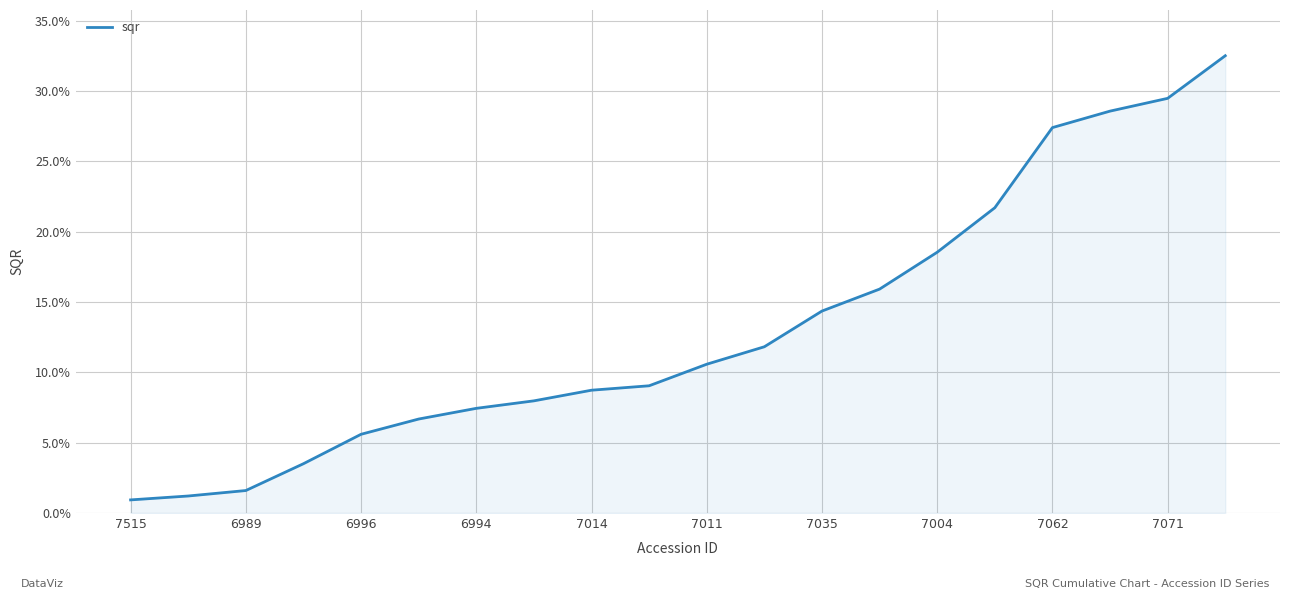

What is the minimum value shown in the chart?

0.9